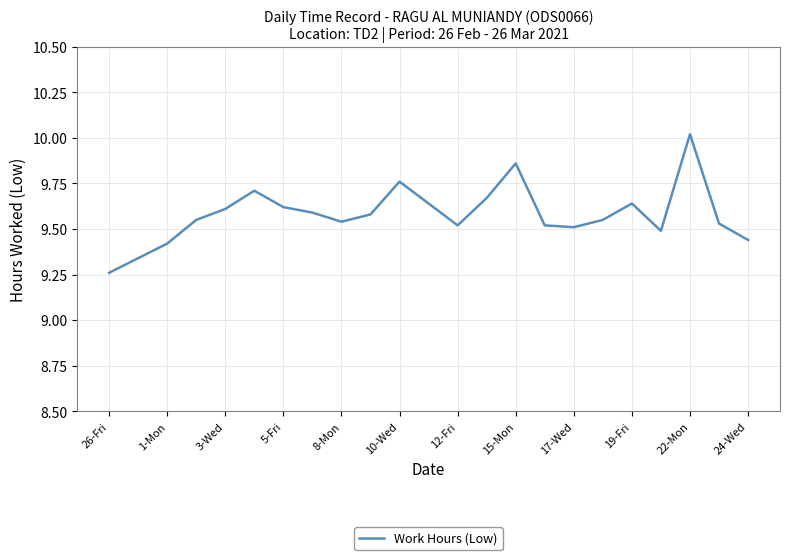

How many distinct data groups are displayed?

1